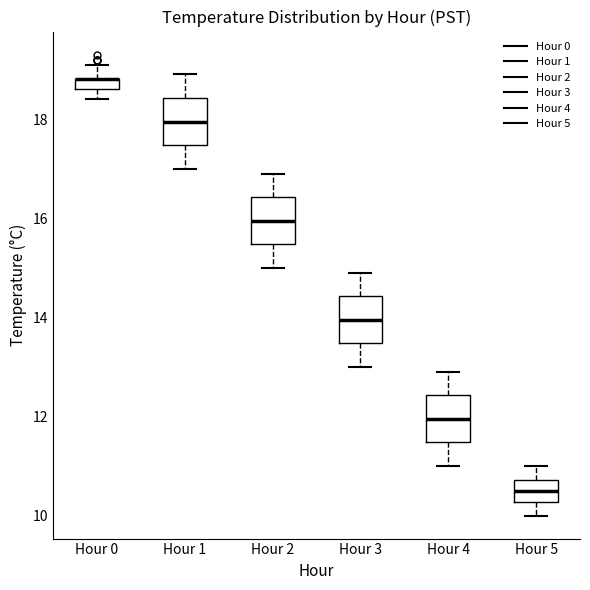

Where does the median line of the box for Hour 3 sit on the y-axis? The values are not printed on the chart, so give them approximately, as read against the axis.

14.0